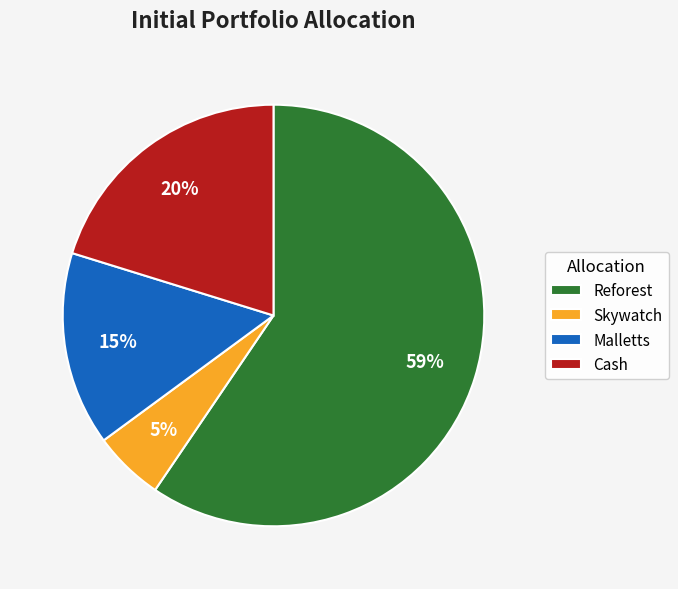

Do Reforest and Malletts together represent more than half of the pie?

Yes